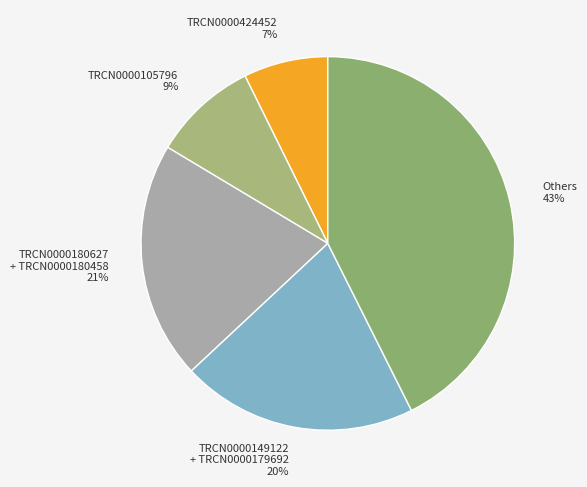

Which has a higher value, TRCN0000149122 + TRCN0000179692 or TRCN0000424452?

TRCN0000149122 + TRCN0000179692